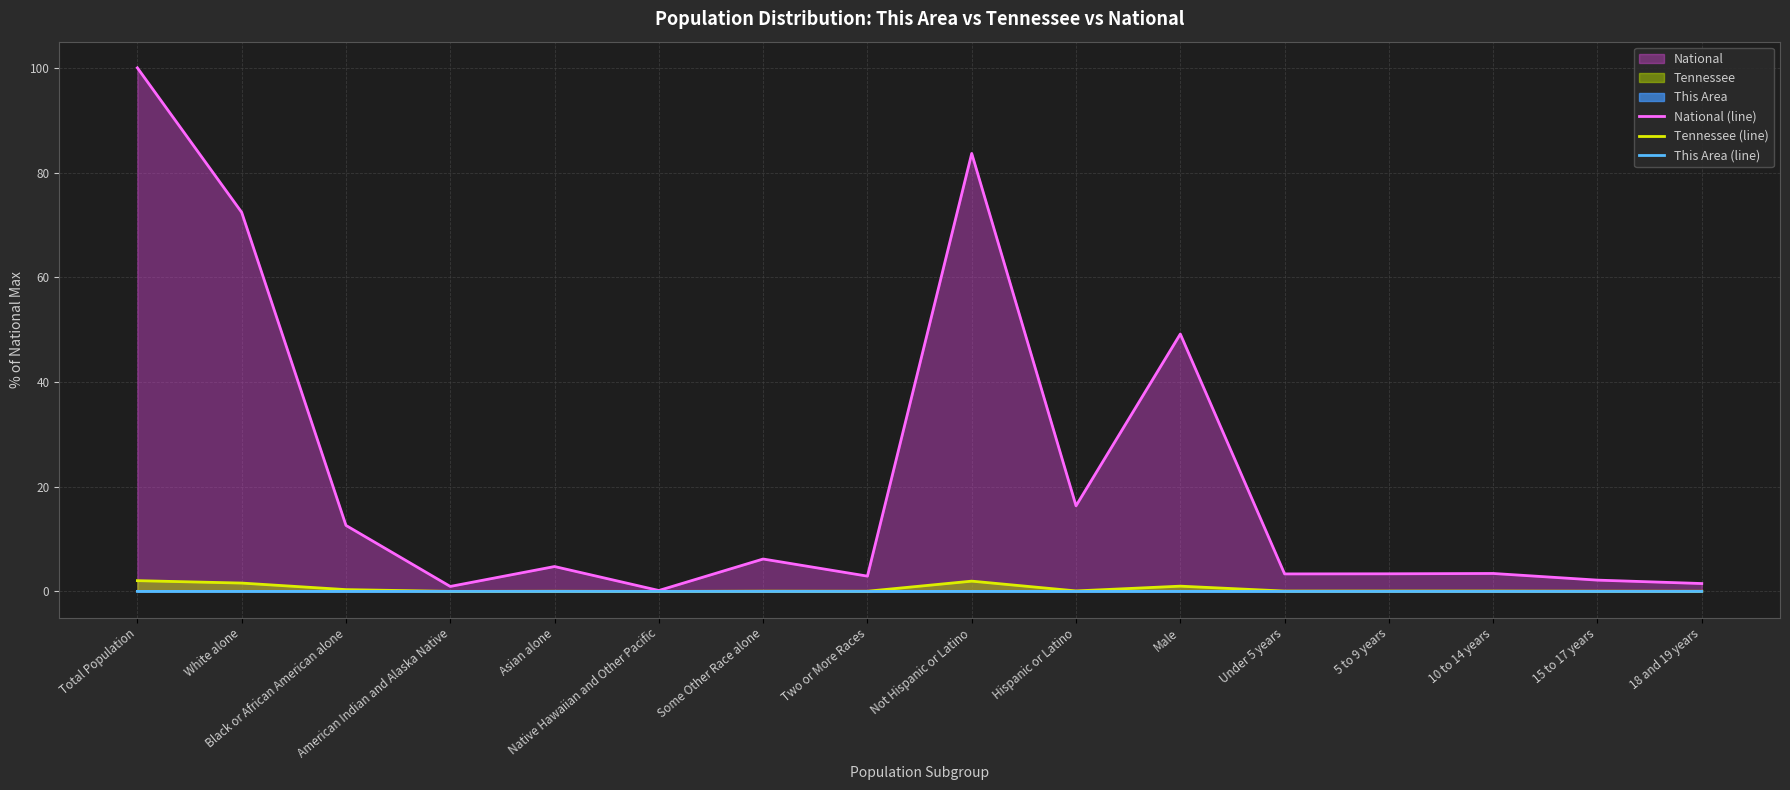

Which has a higher value, Two or More Races or Native Hawaiian and Other Pacific?

Two or More Races